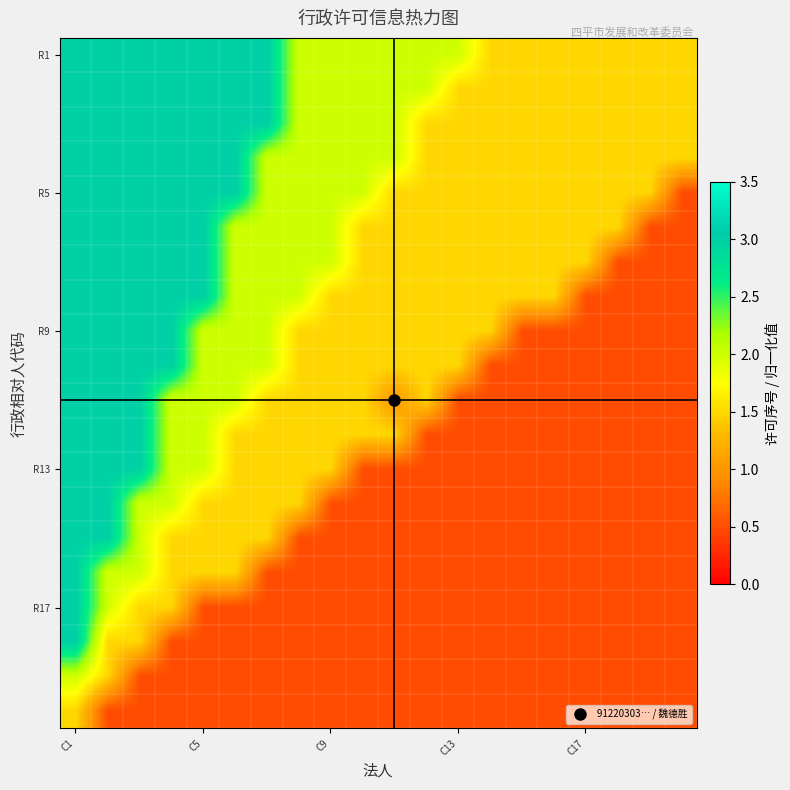

At which category is the sum across all series the highest?

C1